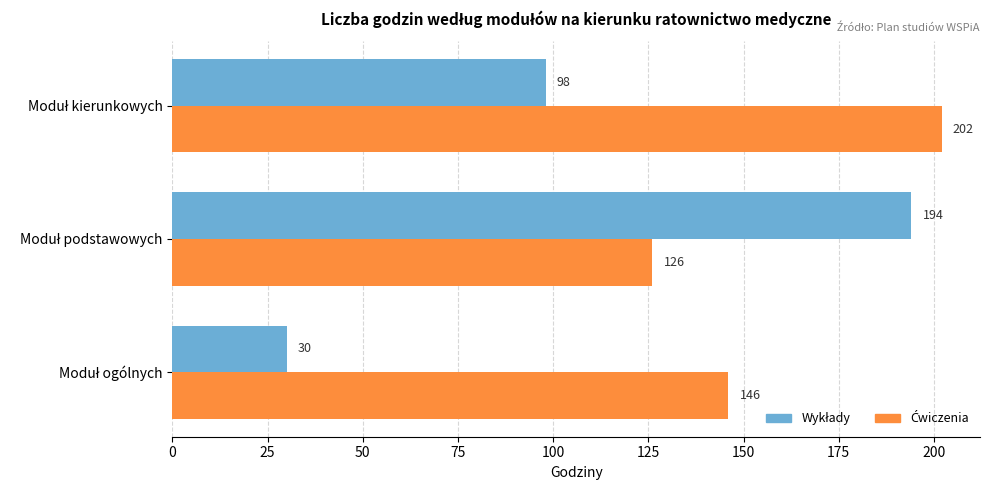

What is the smallest value displayed?

30